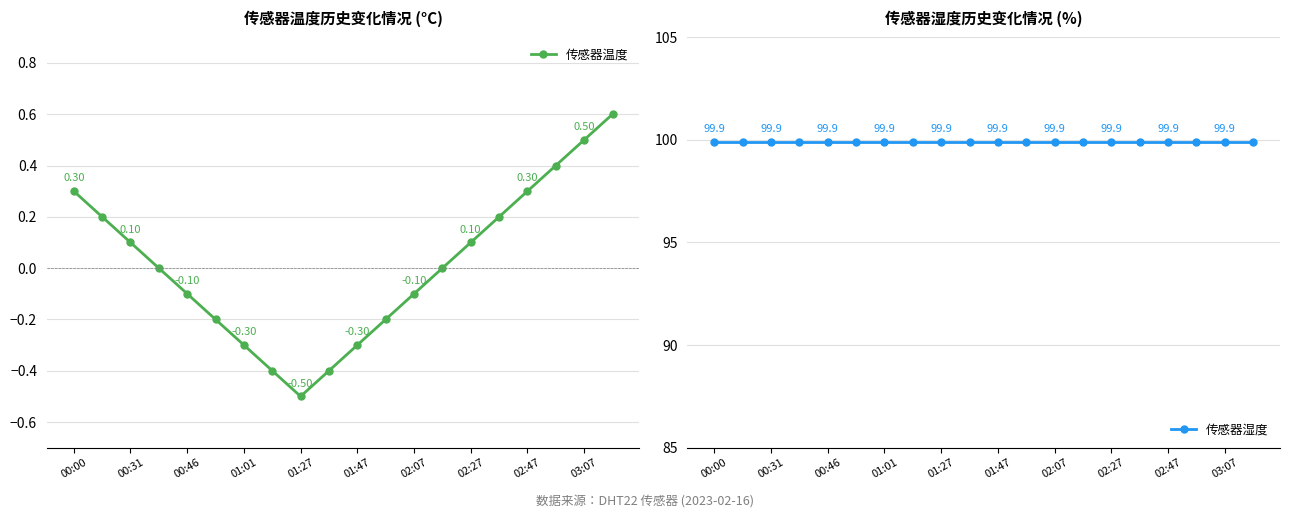

True or false: 传感器温度 and 传感器湿度 intersect in this chart.

False